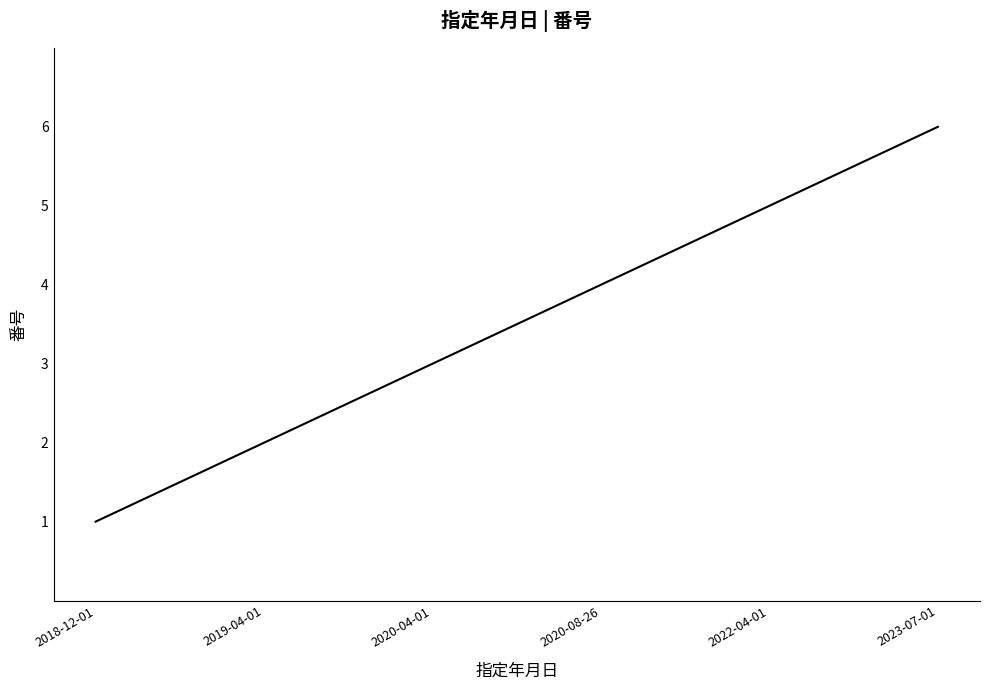

What is the sum of the values at 2019-04-01 and 2018-12-01?

3